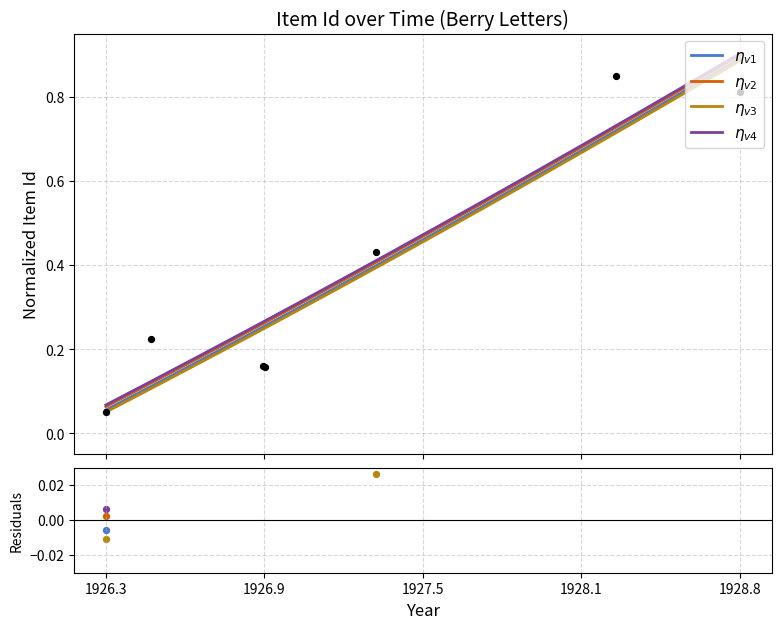

What are all the series names shown in the legend?

$\eta_{v1}$, $\eta_{v2}$, $\eta_{v3}$, $\eta_{v4}$